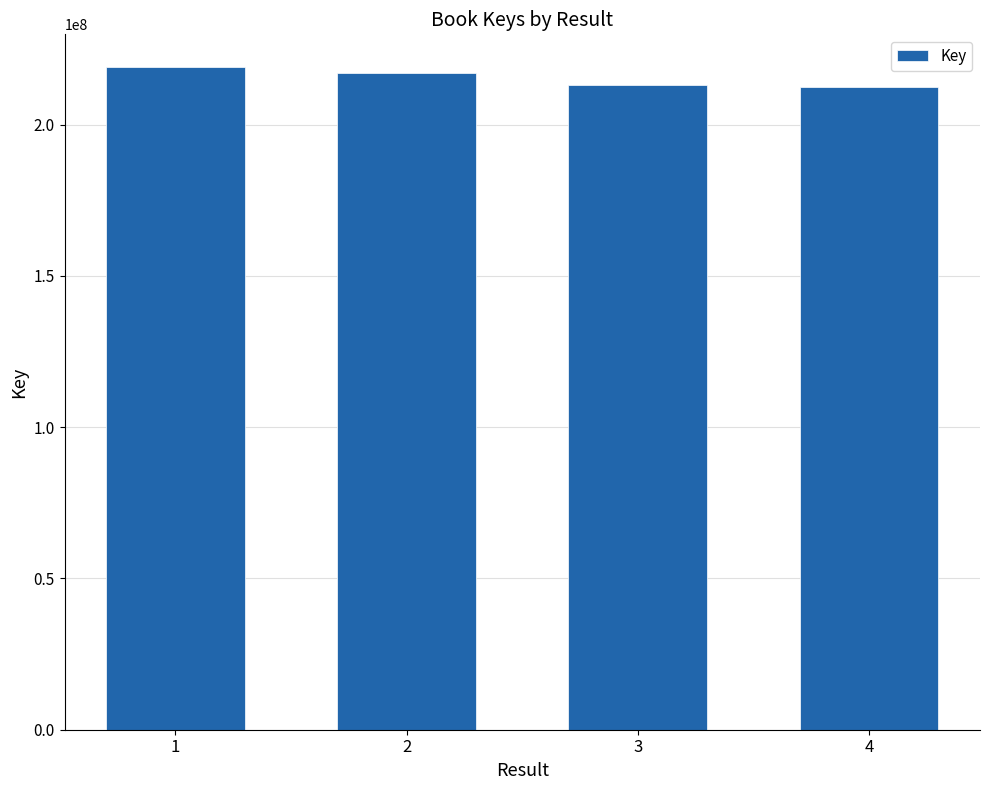

Read the value at 4, to the nearest 50.

212353200